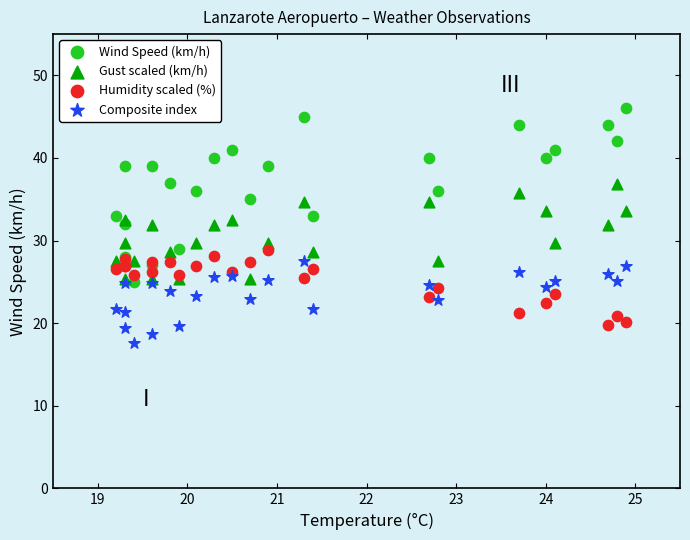

Which series contains the highest Y value?

Wind Speed (km/h)